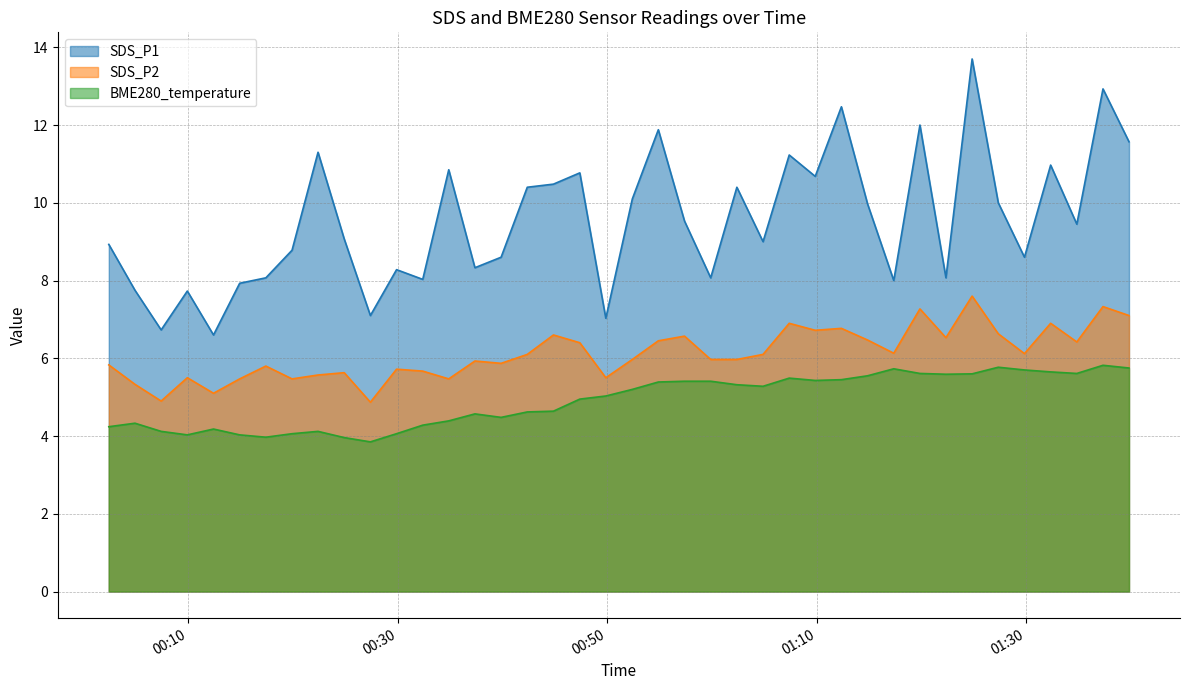

At which label does BME280_temperature first exceed 5?

2021/03/01 00:49:52